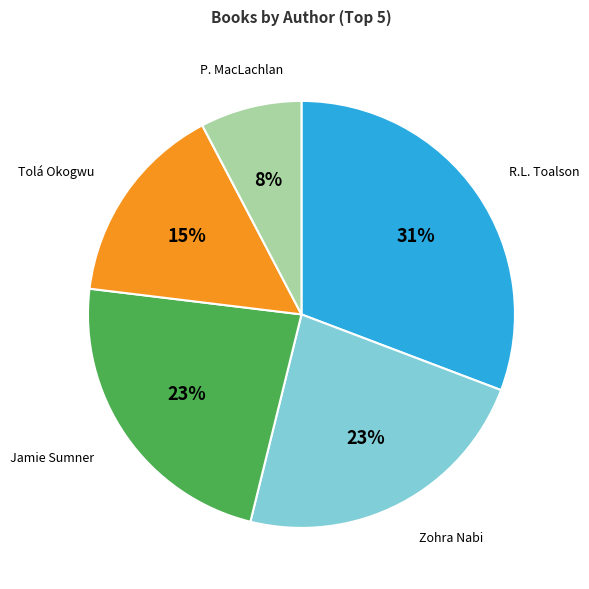

Is there any slice that represents more than half of the pie?

No